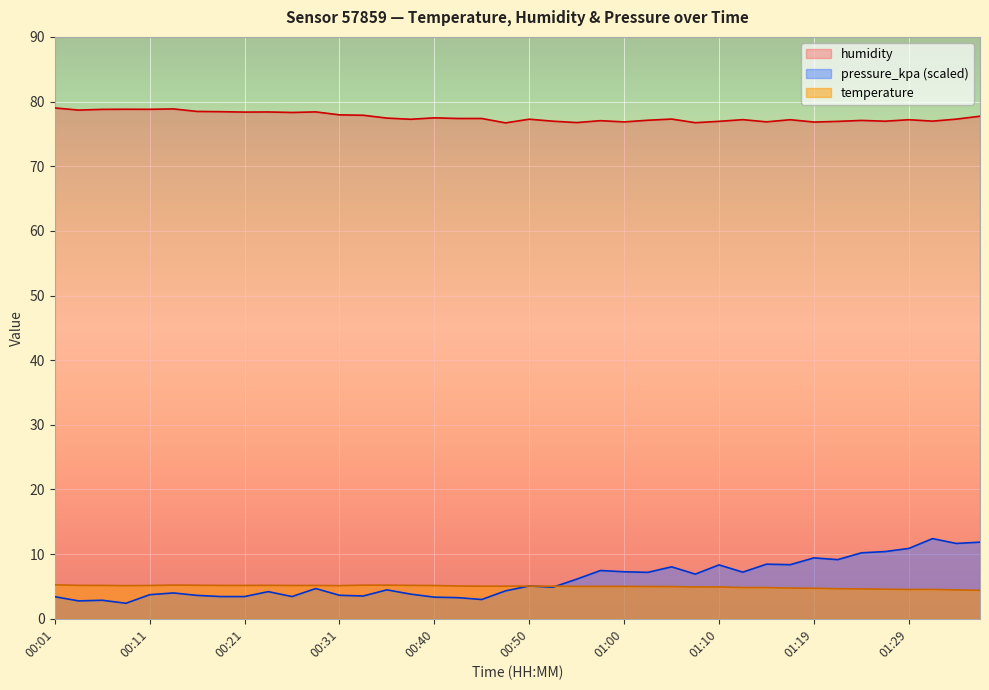

How many values in the temperature series exceed 5?

25